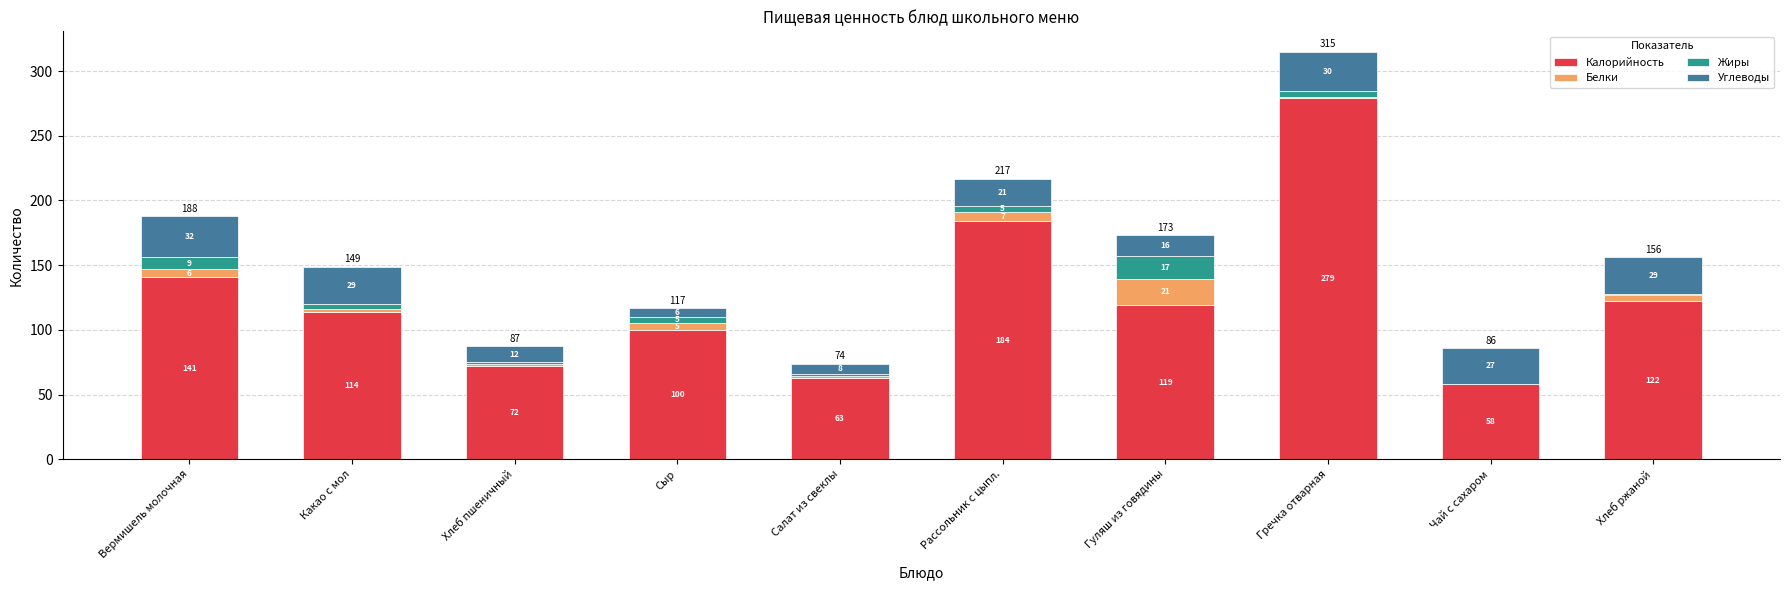

Does the chart contain stacked bars?

Yes